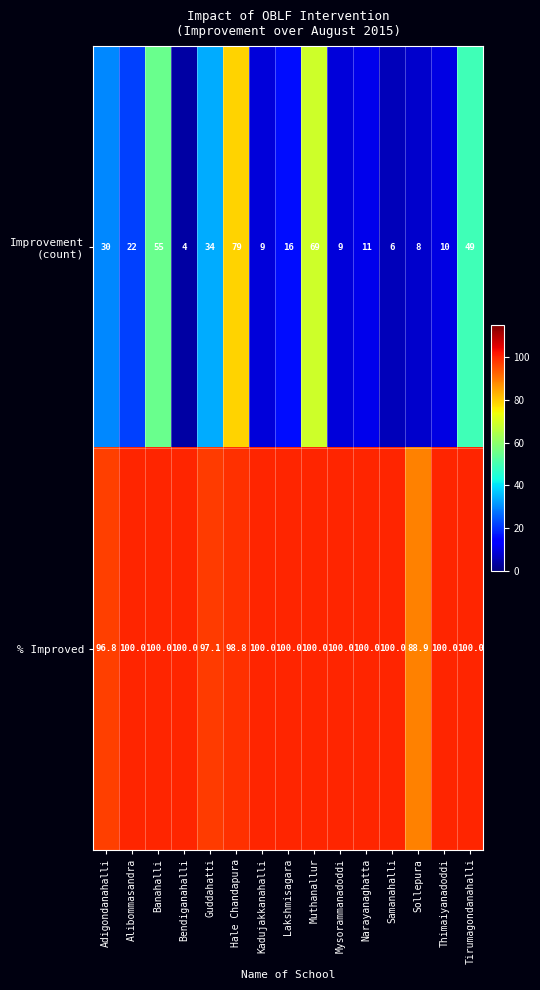

The % Improved series shows 100.0 at Narayanaghatta. True or false?

True